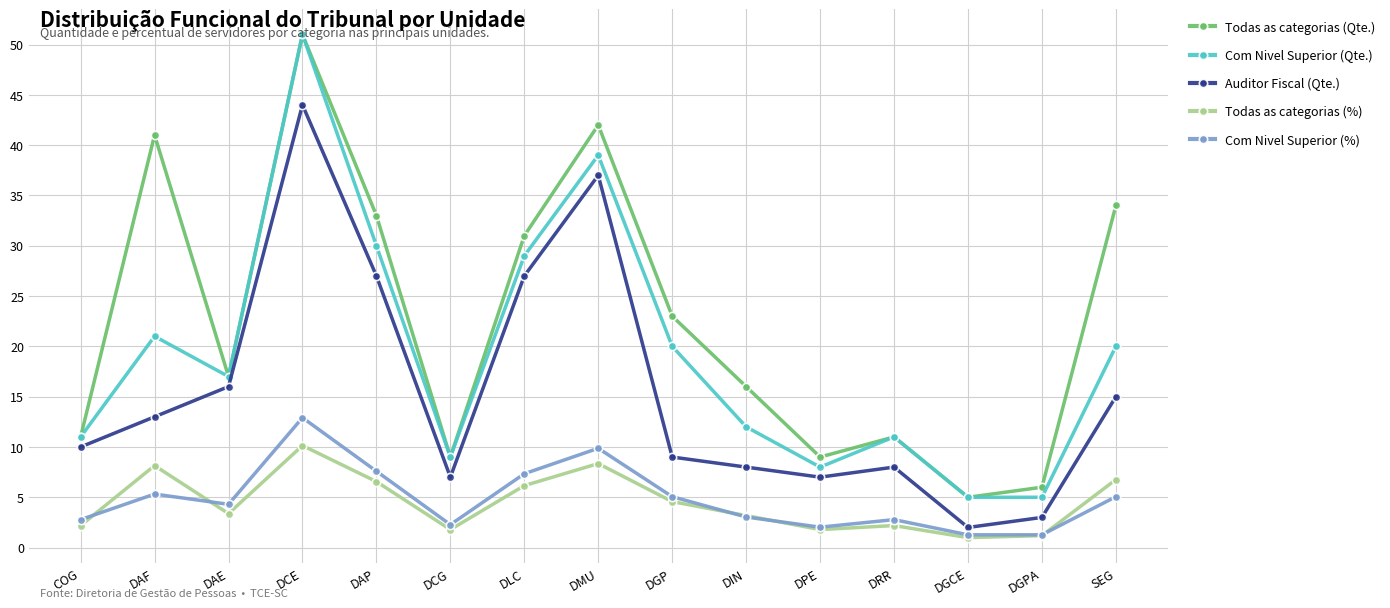

What is the difference between the highest and lowest values at DGP?

18.4